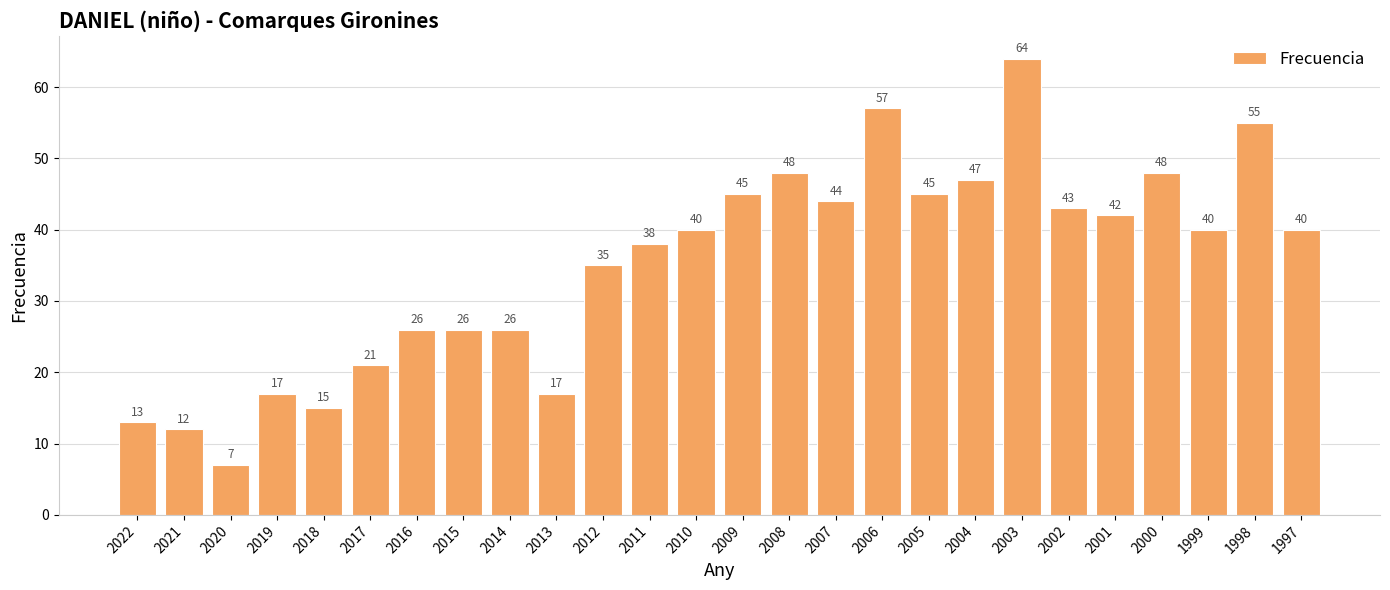

What is the sum of the values at 2018 and 2002?

58